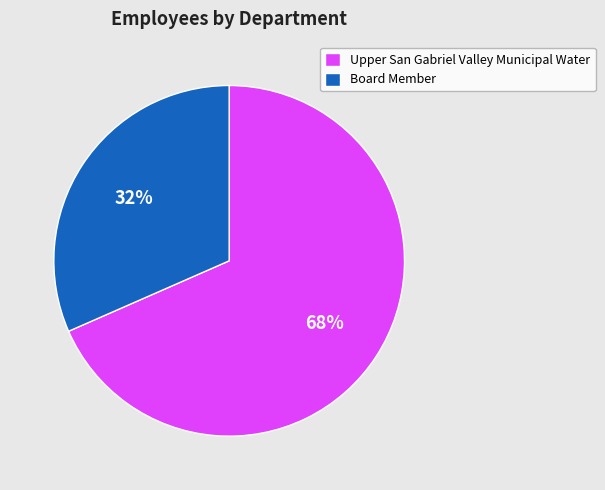

Is there any slice that represents more than half of the pie?

Yes